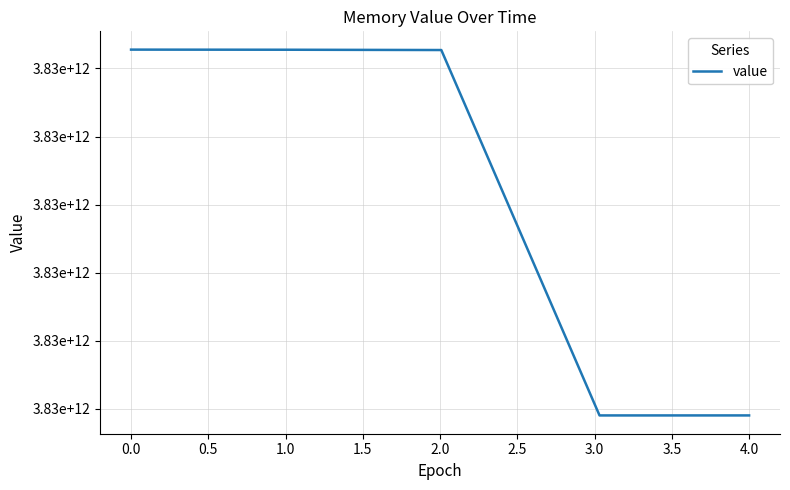

Does the chart display data point markers on the line(s)?

No